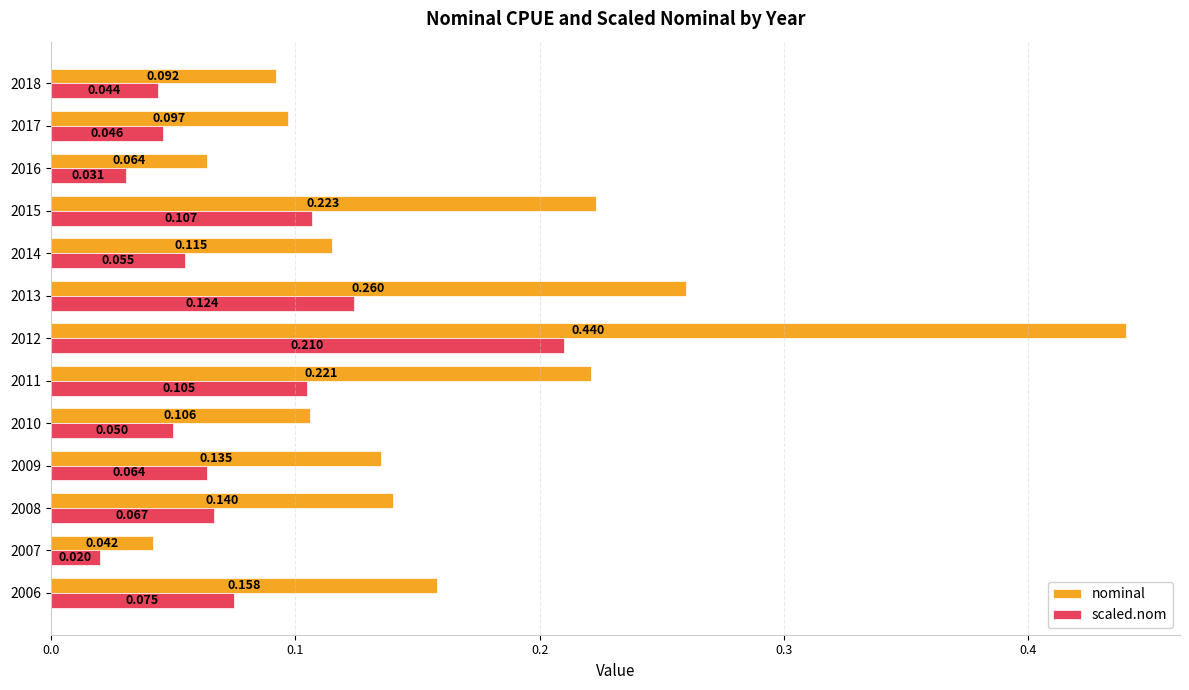

Which category has the lowest value in the nominal series?

2007